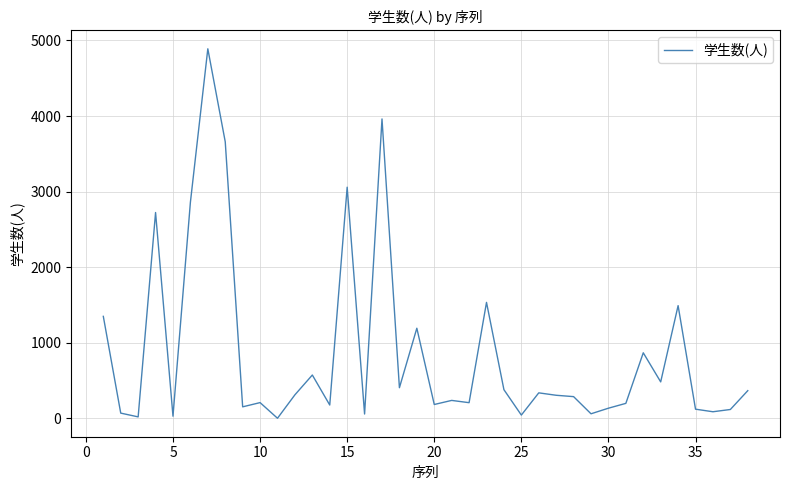

How many lines are shown in the chart?

1